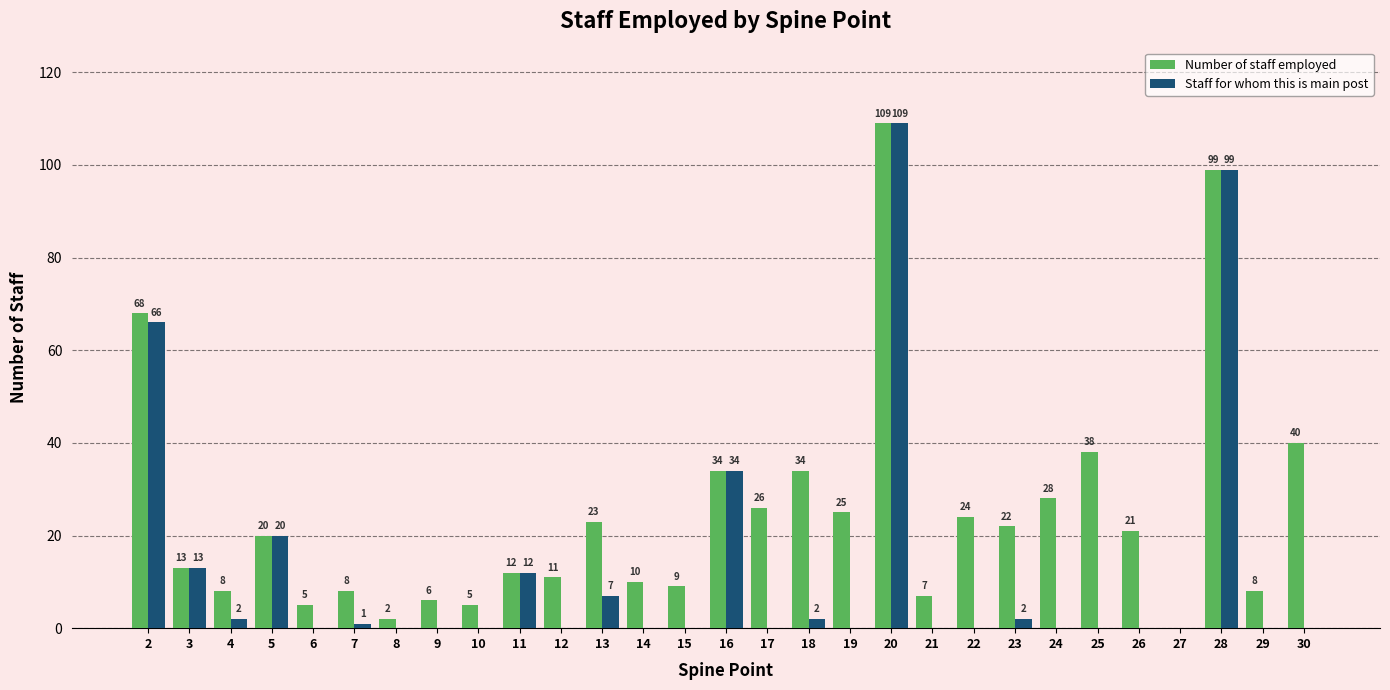

What is the sum of all Staff for whom this is main post values?

367